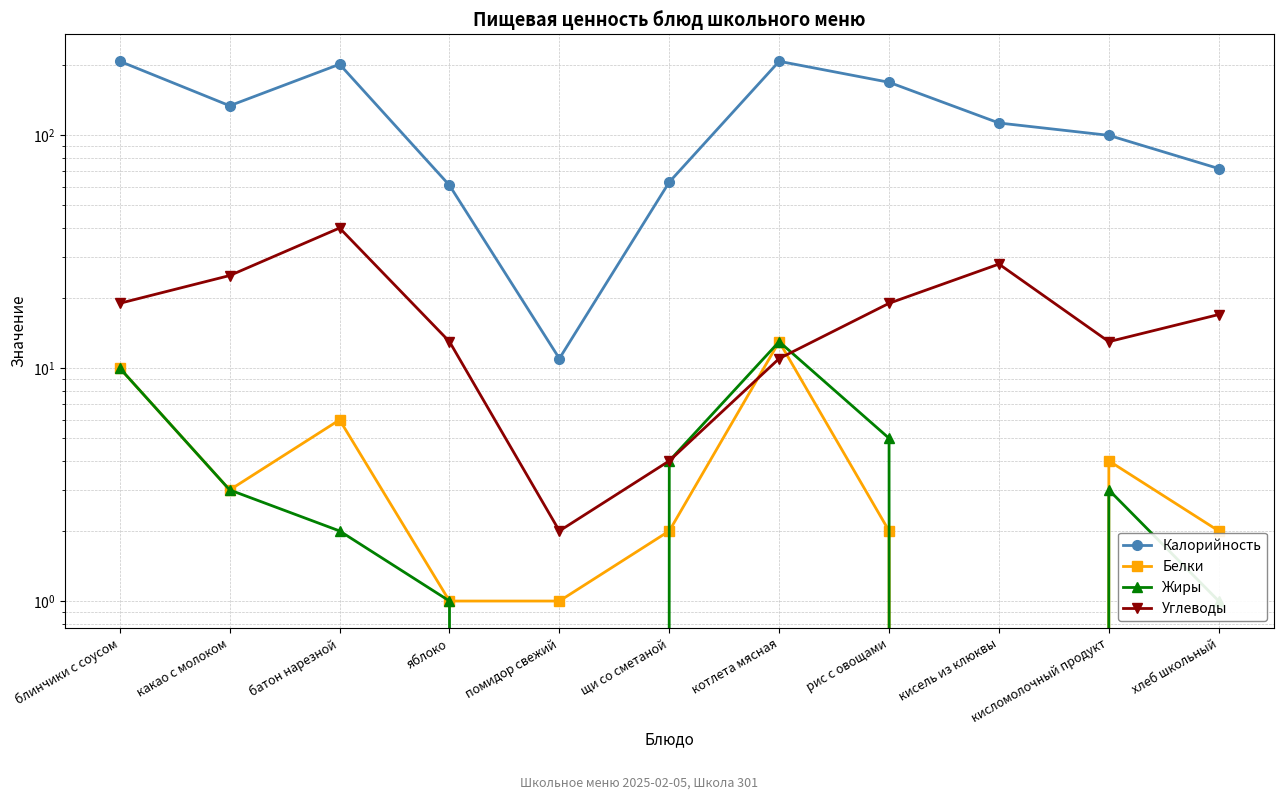

At which label does Жиры reach its peak?

котлета мясная